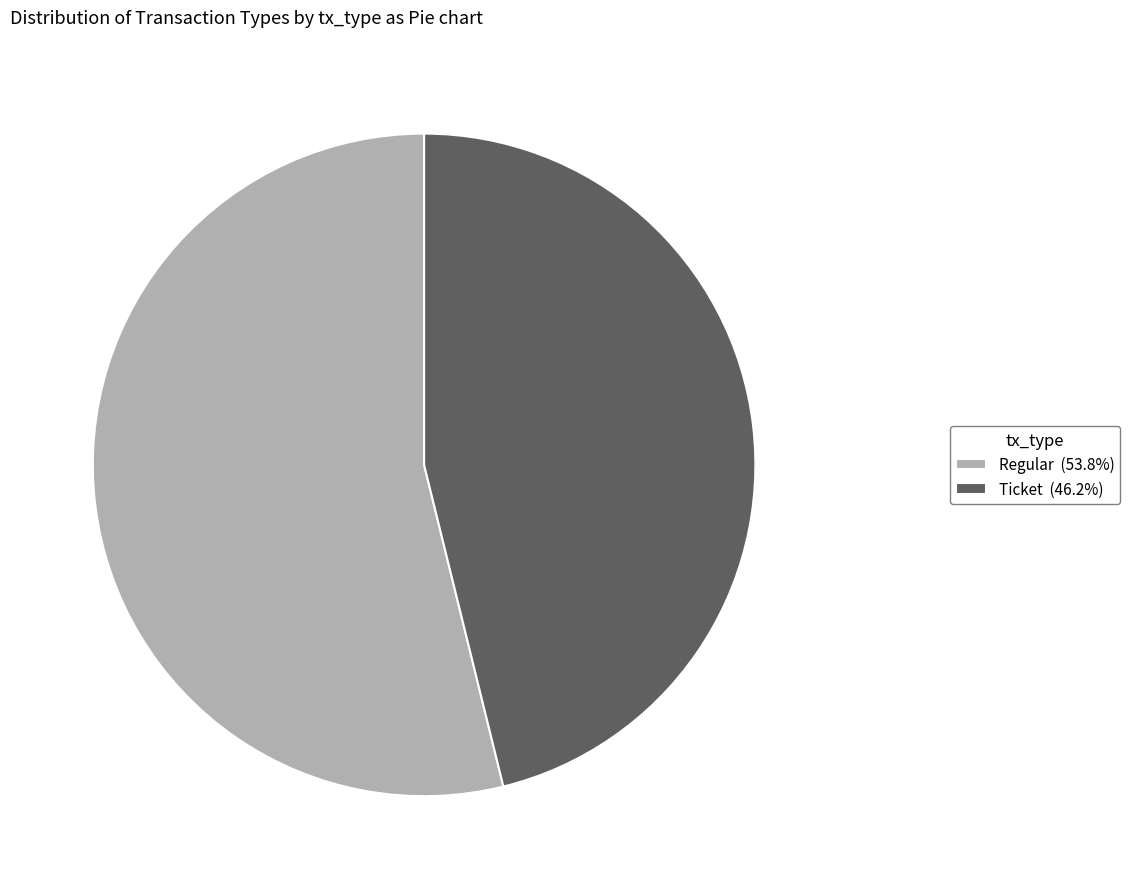

Does any single category account for the majority?

Yes